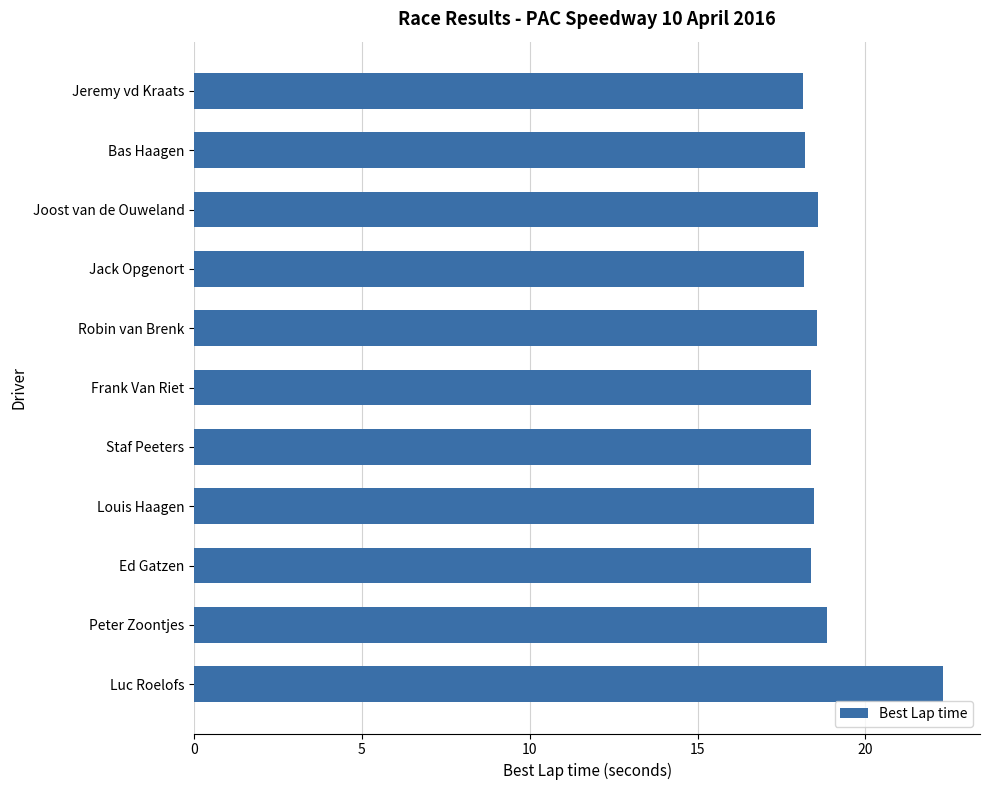

How many bars are there in total?

11